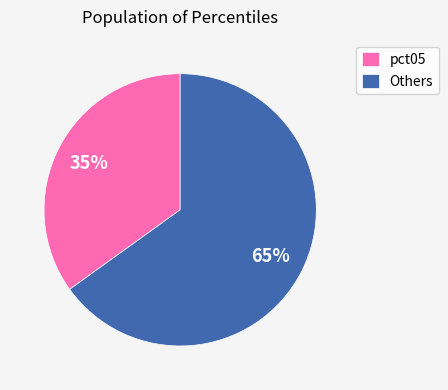

How many slices are in this pie chart?

2